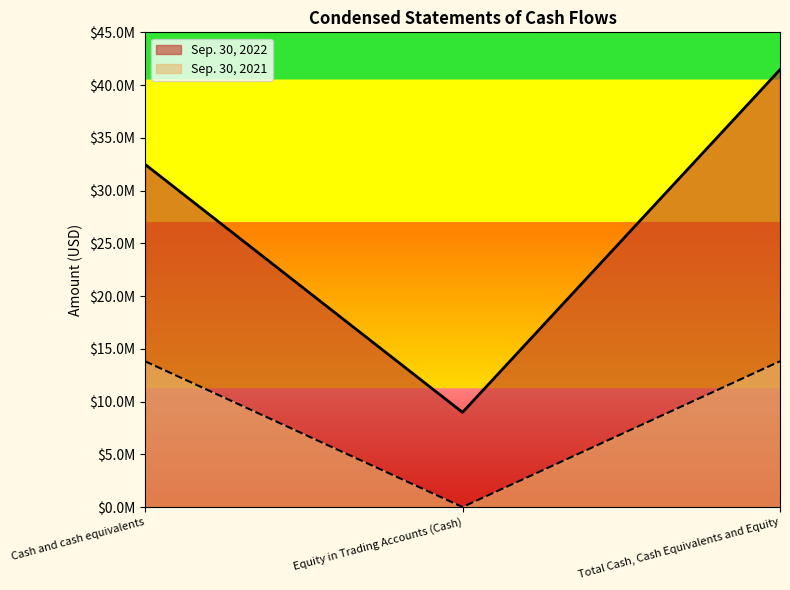

Does the chart have visible grid lines?

No